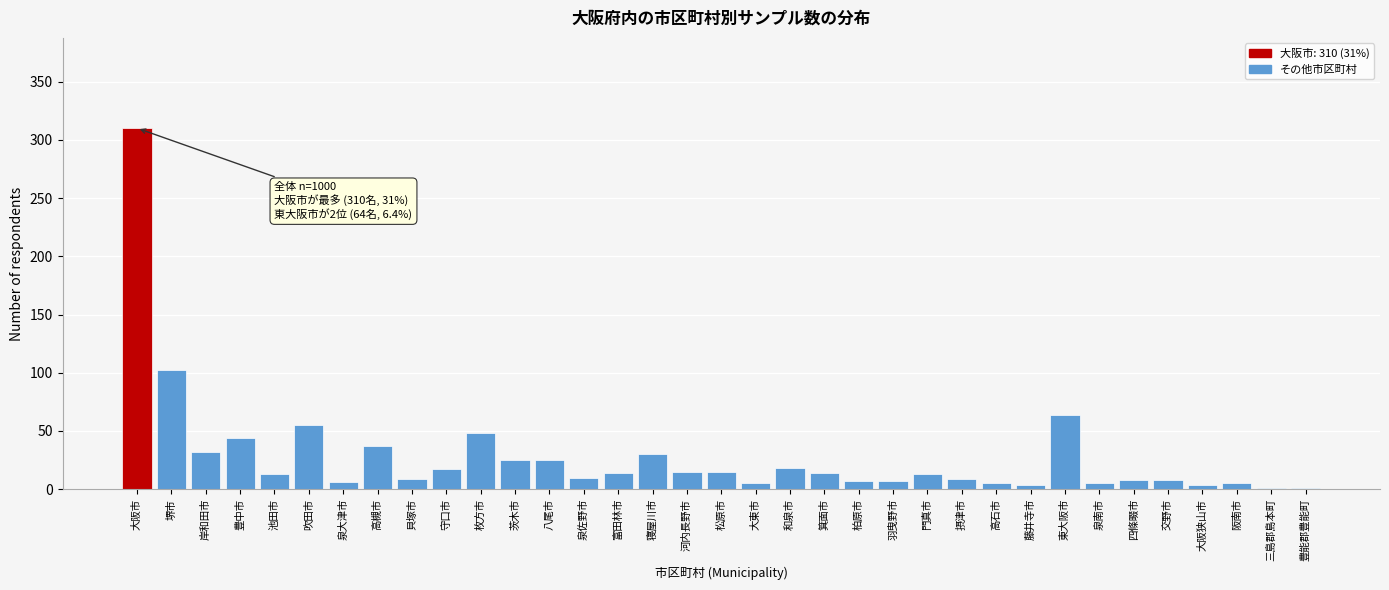

The value at 摂津市 is 9. True or false?

True